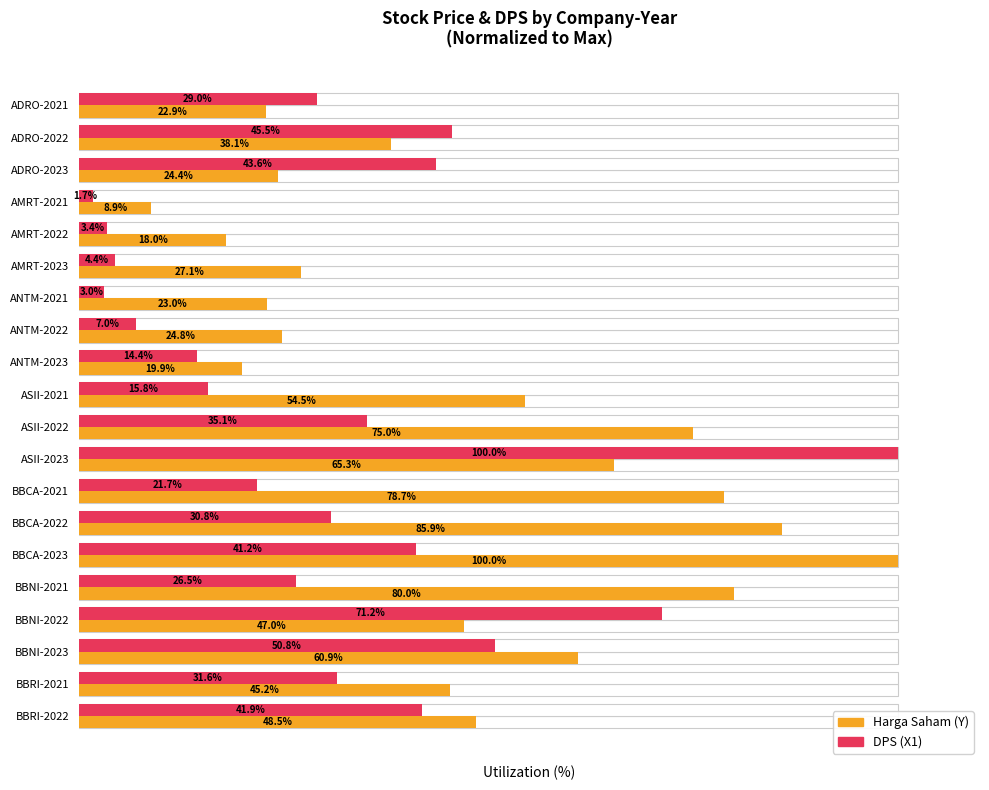

What is the value of the DPS (X1) bar at the 1st from the left?

29.0